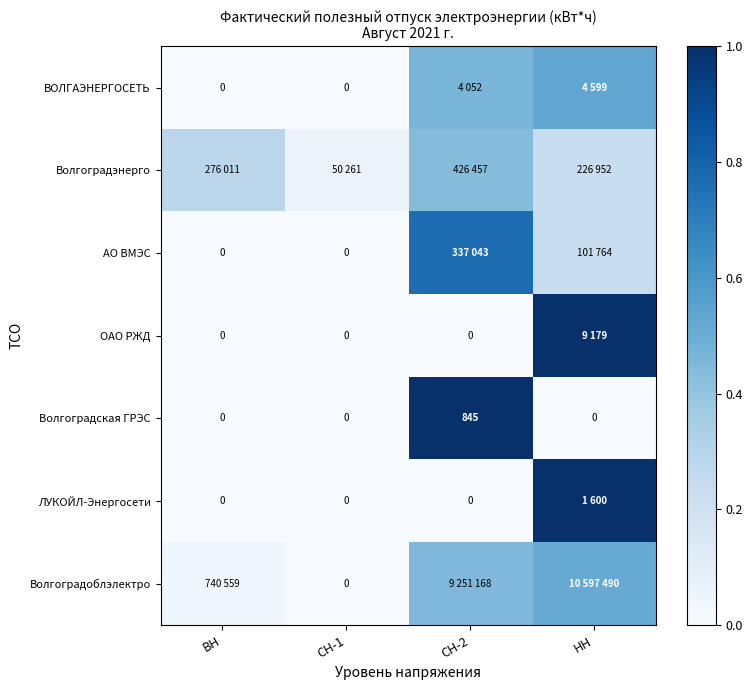

True or false: Волгоградоблэлектро has a value of 0.0 at СН-1.

True